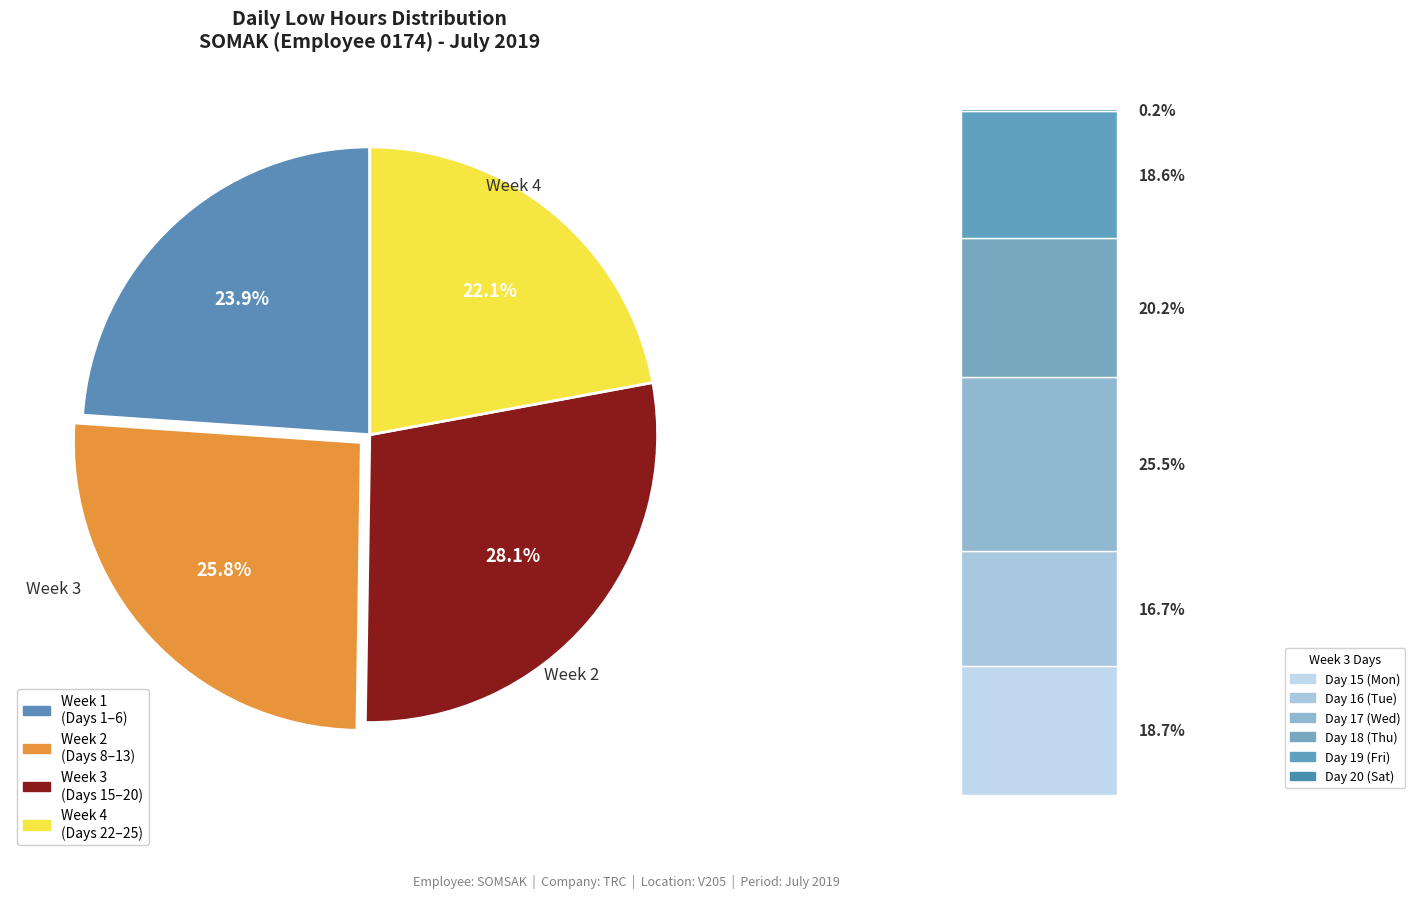

Does any single category account for the majority?

No